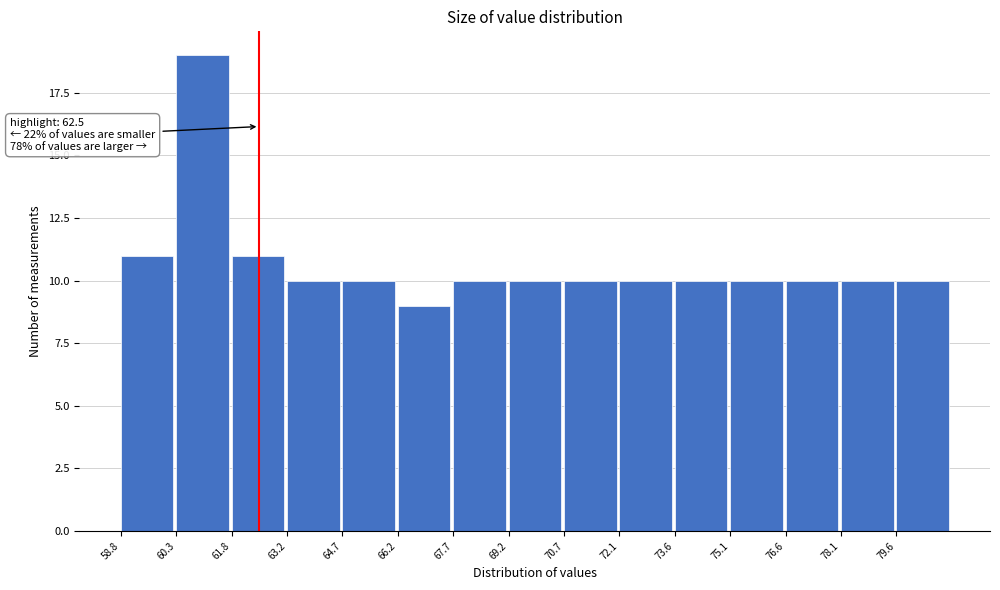

Over which range of the x-axis is the bar tallest?

60.2 to 61.8